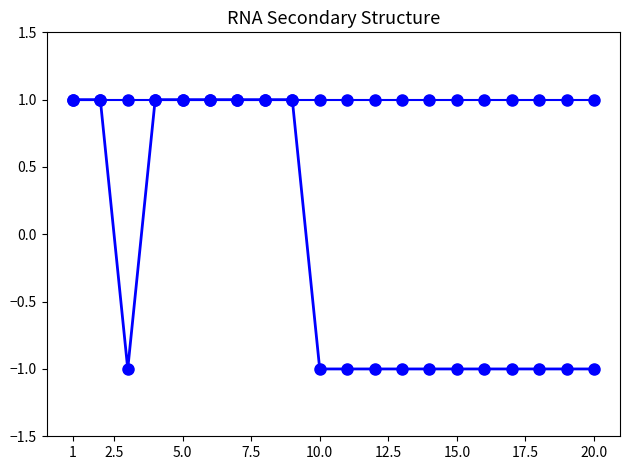

Is this an area chart (filled region under the line)?

No